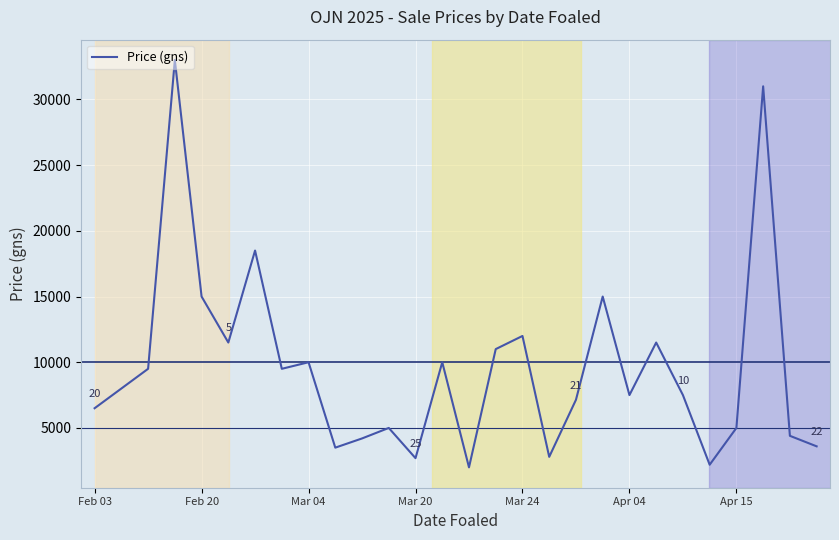

What is the difference between the maximum and minimum values?

31000